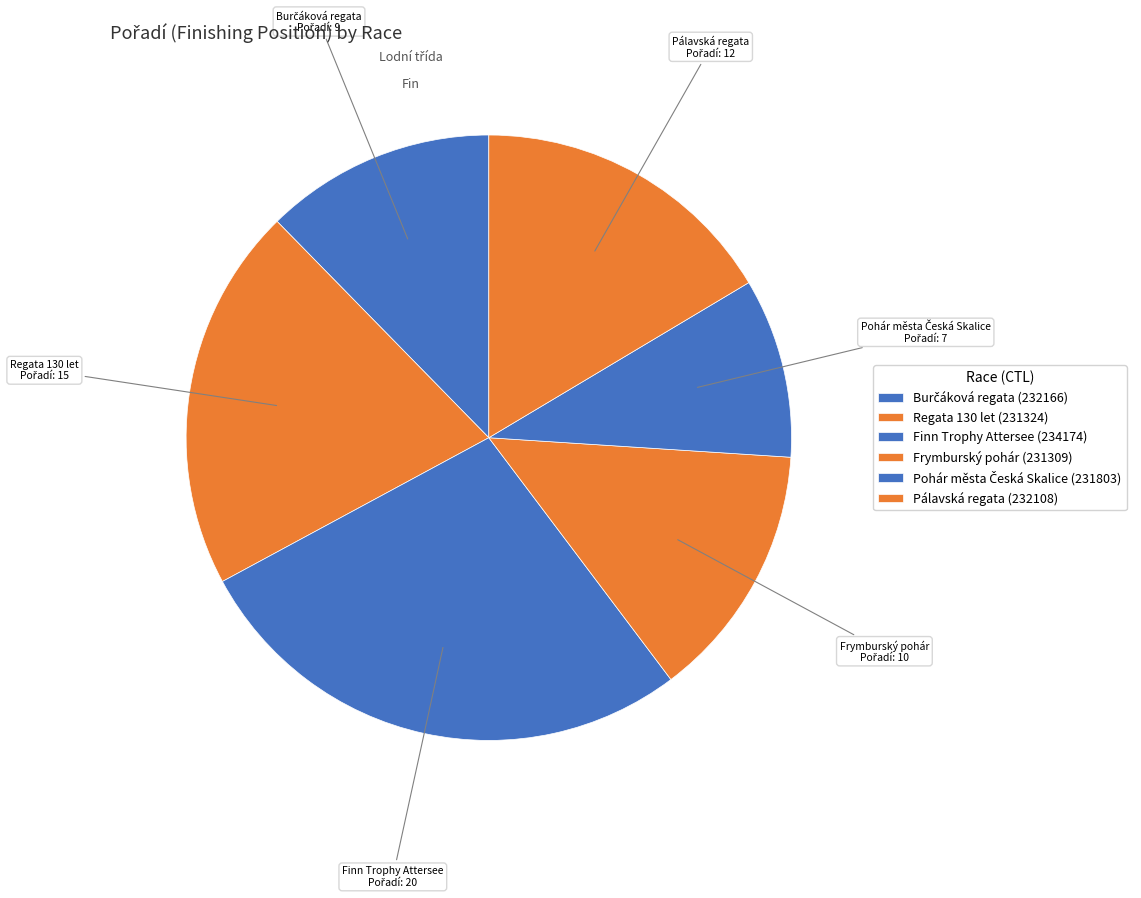

Combined, what portion of the pie is Pálavská regata (232108) and Finn Trophy Attersee (234174)?

43.8%